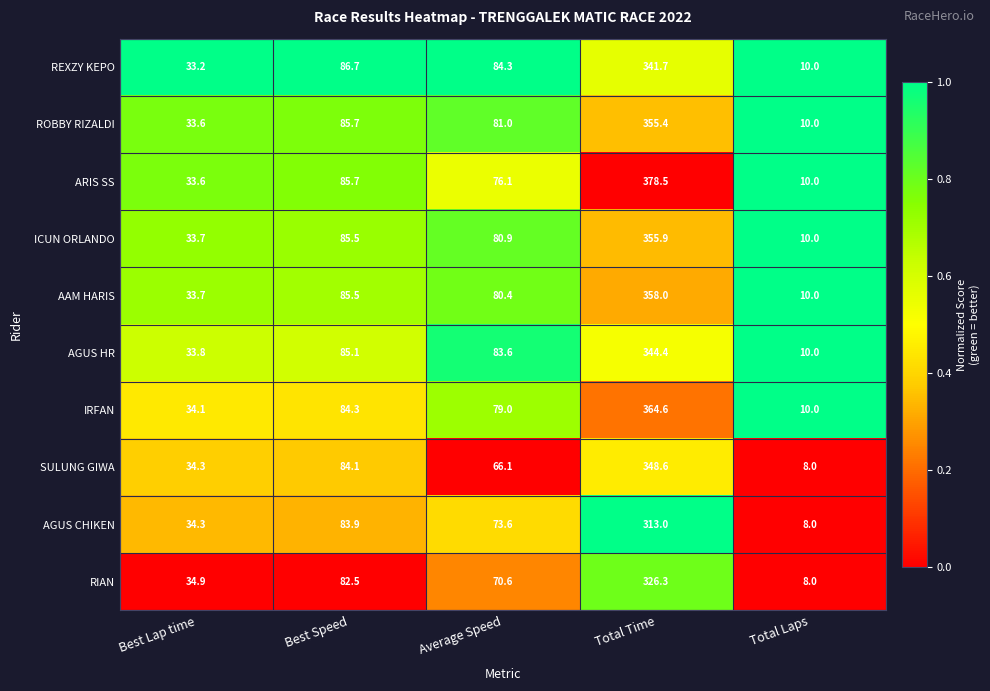

List the labels in order of ROBBY RIZALDI value, largest first.

Total Time, Best Speed, Average Speed, Best Lap time, Total Laps